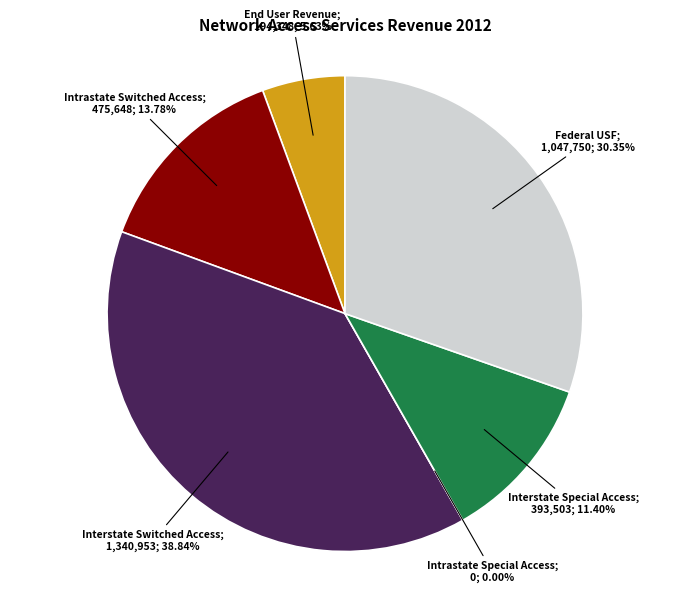

To the nearest percent, what is the difference between the End User Revenue and Intrastate Switched Access slice percentages?

8%